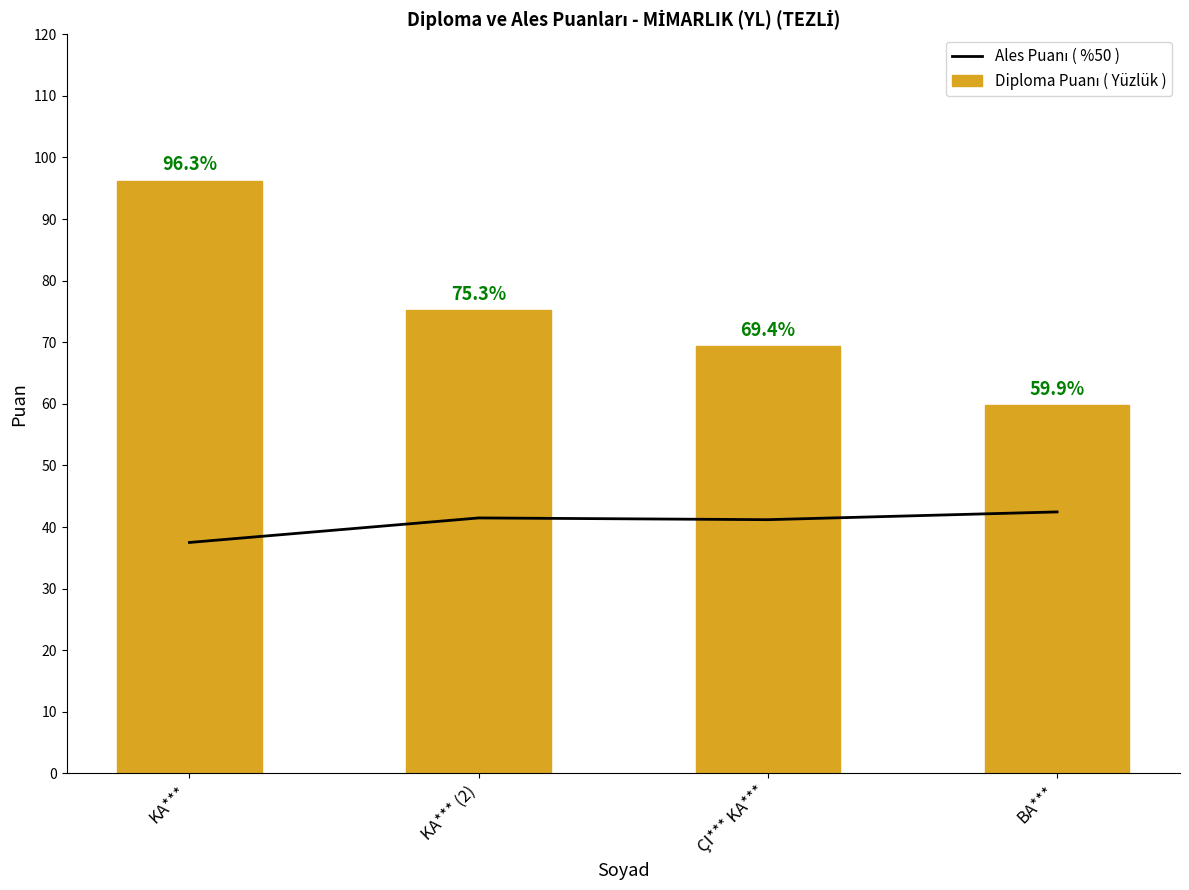

The Diploma Puanı ( Yüzlük ) series shows 129.2 at KA*** (2). True or false?

False